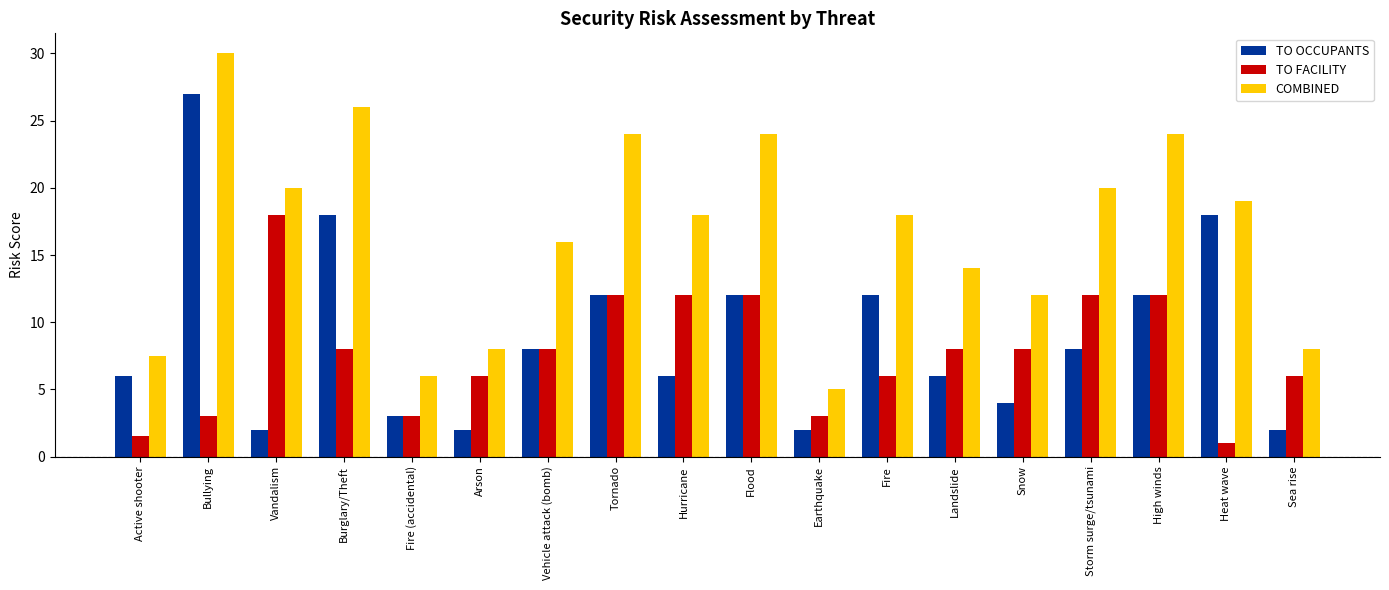

The TO OCCUPANTS series shows 6.0 at Hurricane. True or false?

True